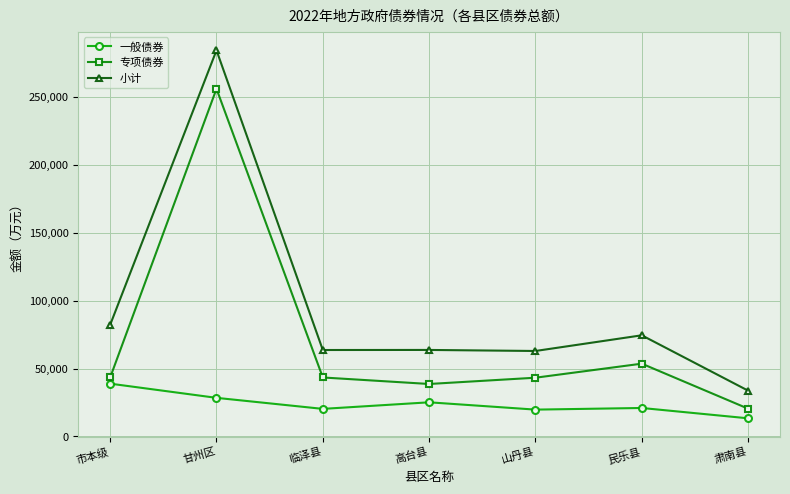

Count the number of categories in the chart.

7